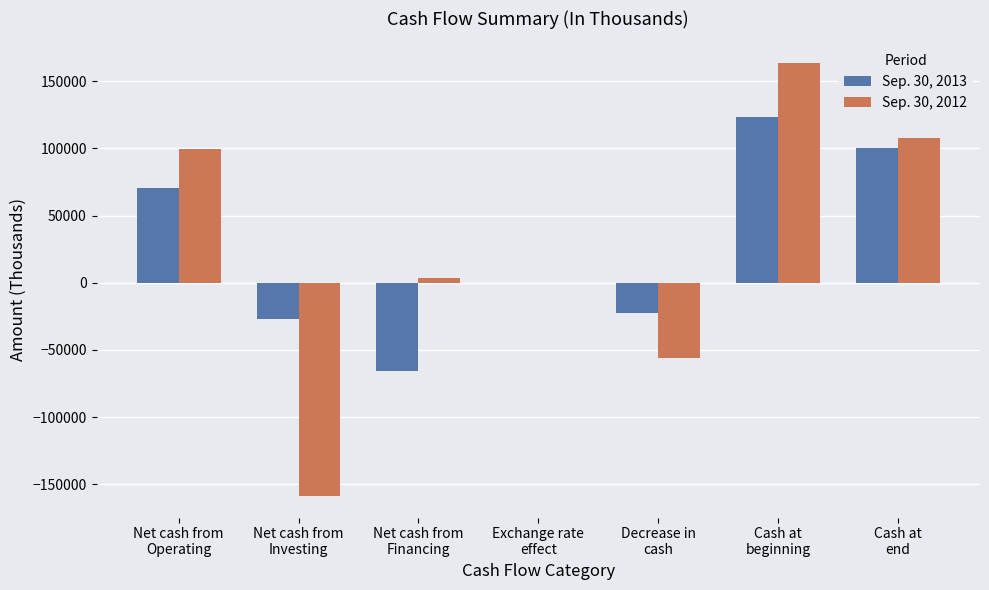

Count the number of data series in this chart.

2